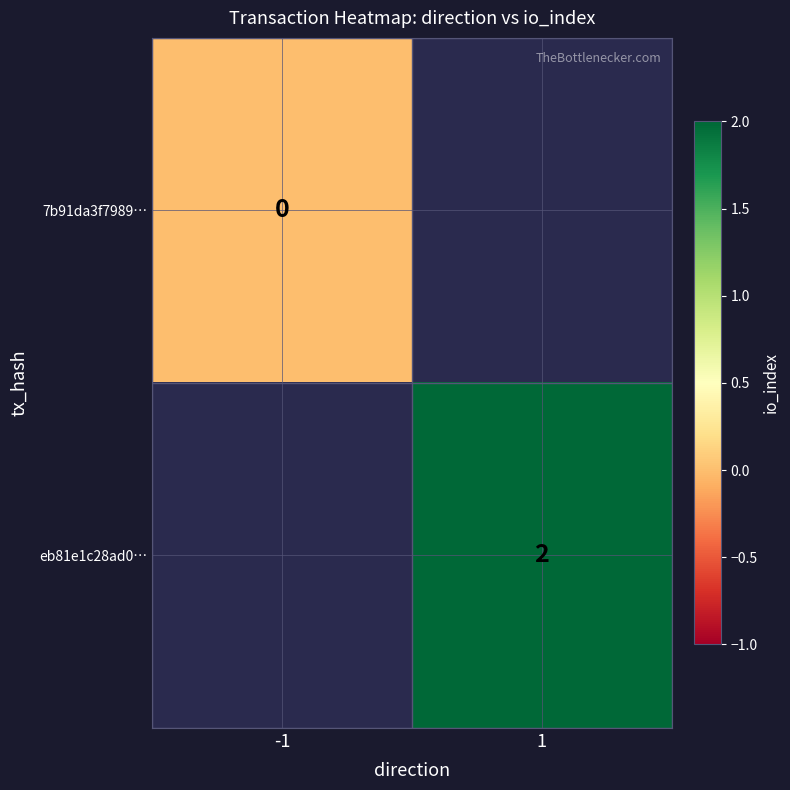

True or false: eb81e1c28ad0… has a value of 2 at 1.

True